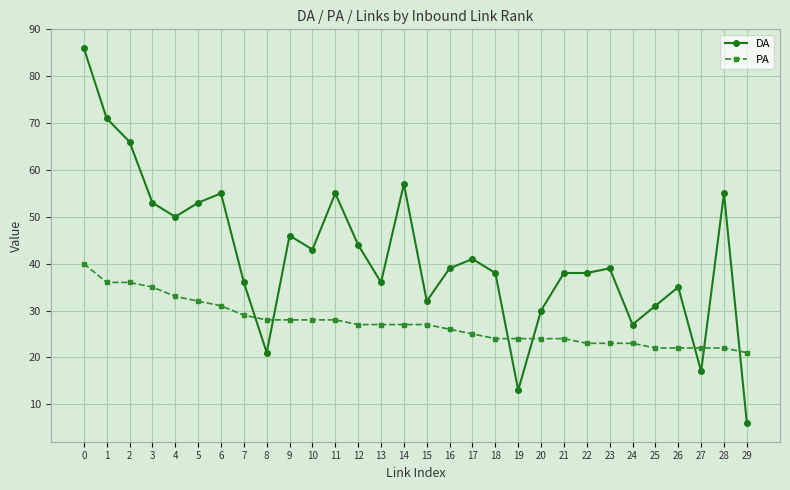

What is the average value of the DA series?

42